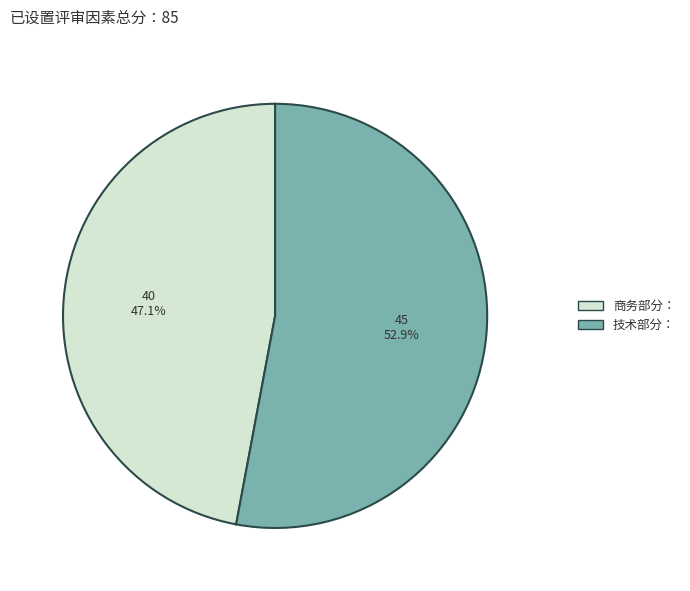

What is the majority slice?

技术部分：